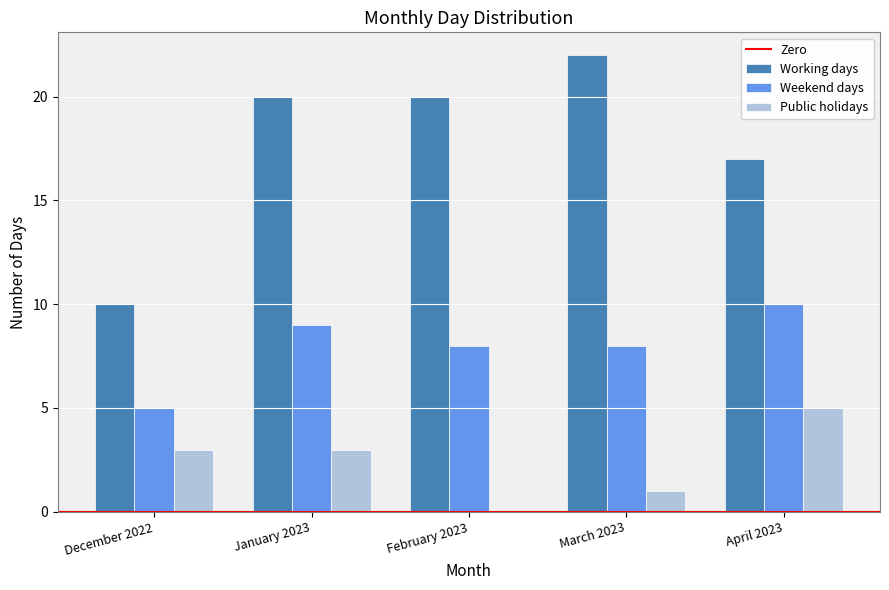

Between December 2022 and January 2023, which series saw the biggest shift?

Working days